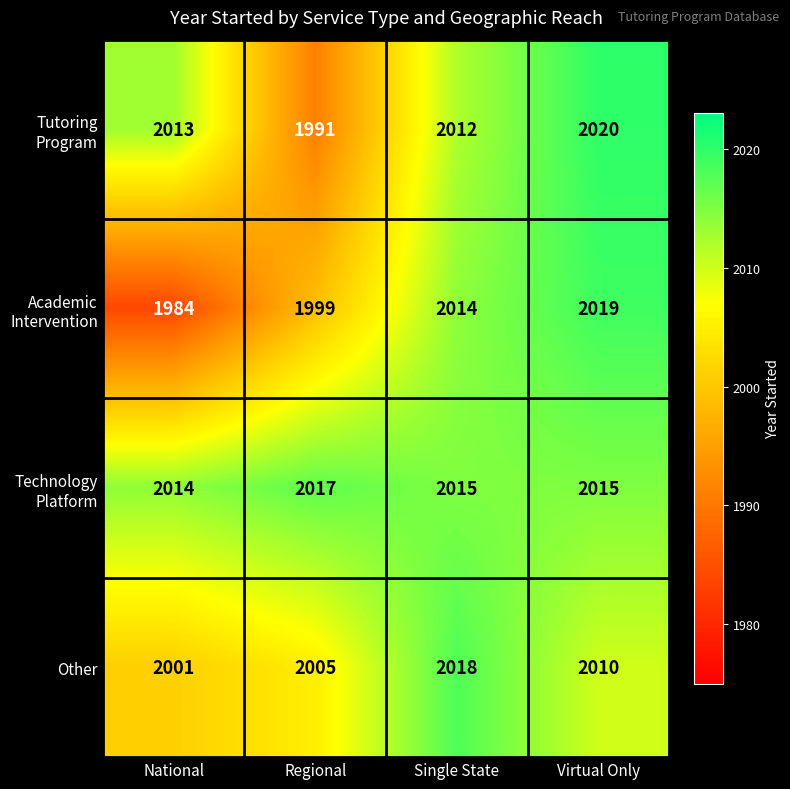

What is the difference between the highest and lowest values at Single State?

6